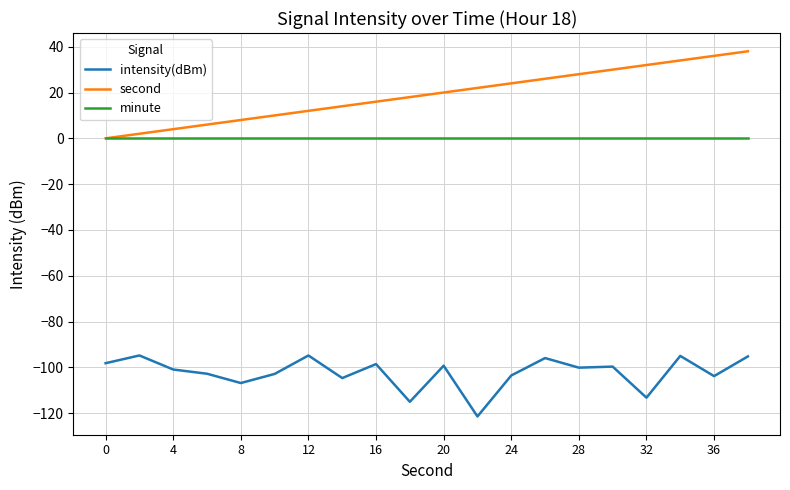

How many values in second are above zero?

19